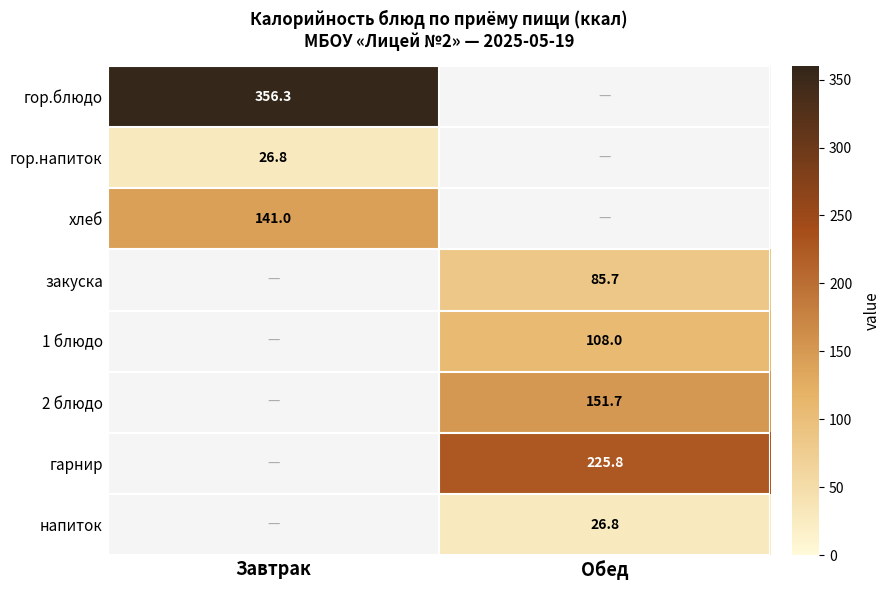

True or false: гор.напиток has a value of 43.3 at Завтрак.

False